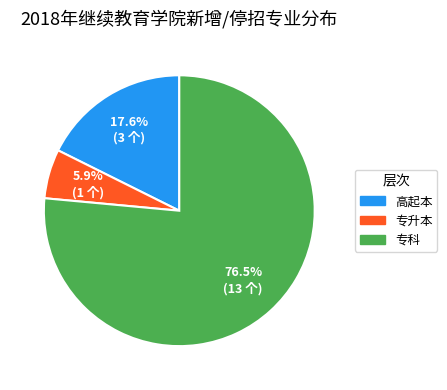

To the nearest percent, what is the difference between the largest and smallest slice percentages?

71%